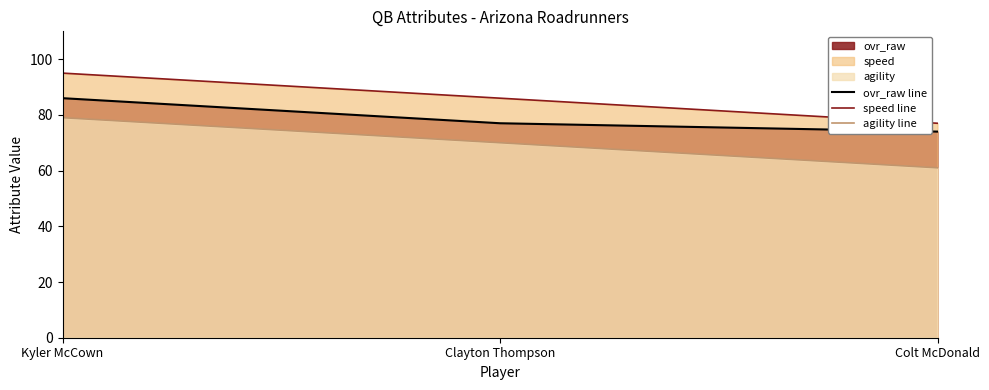

What is the spread (max minus min) of values at Kyler McCown?

16